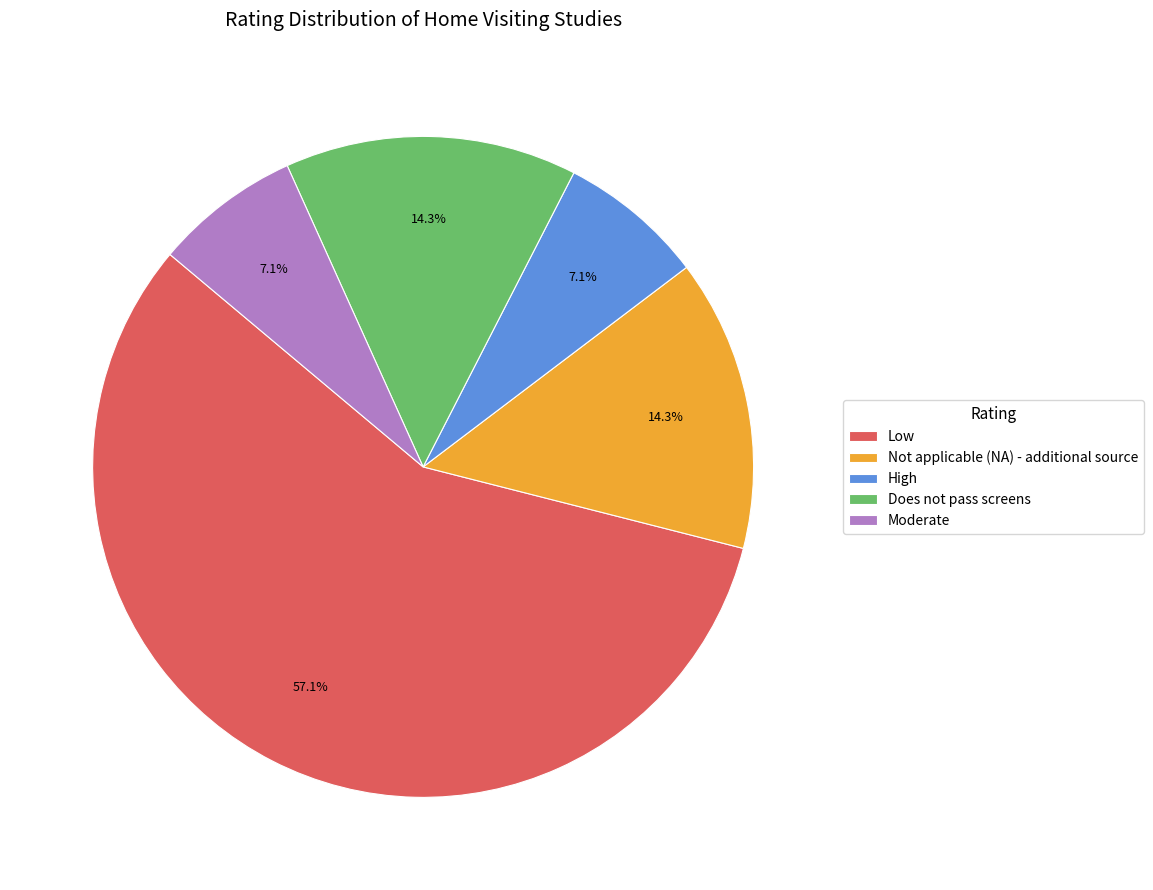

What percentage do High and Low together represent?

64.3%